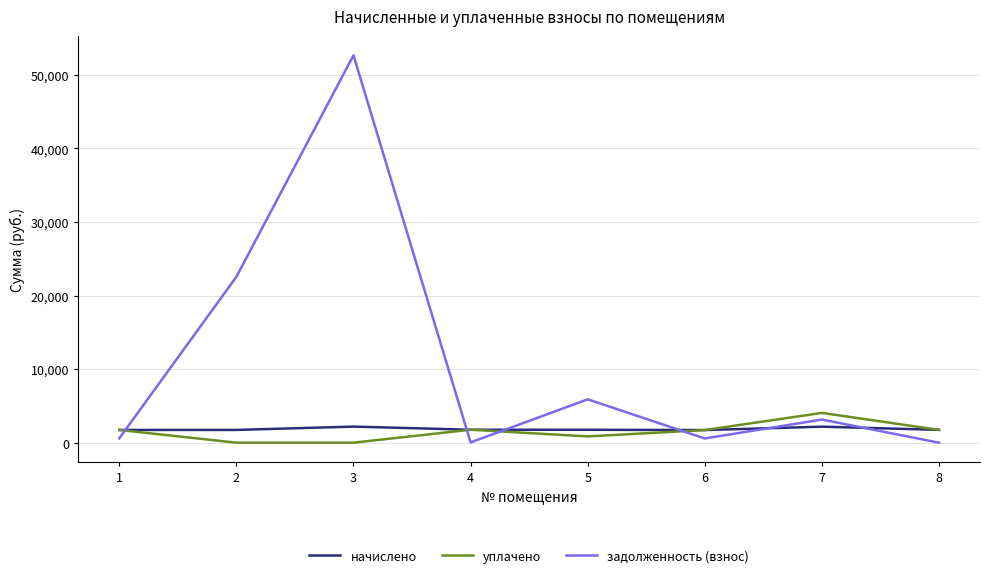

Is it true that уплачено equals 5911.7 at 7?

False